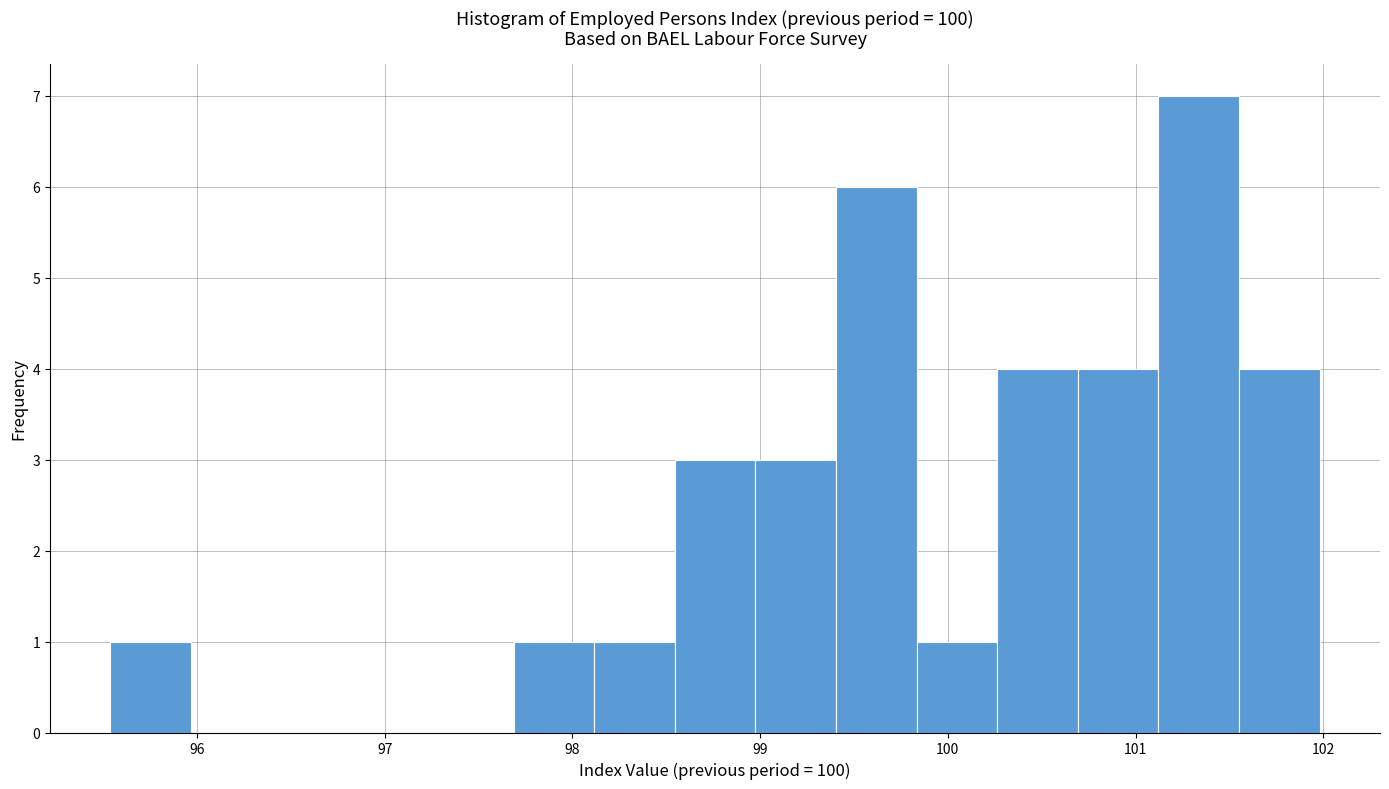

What is the height of the bar covering 99.8 to 100.3 on the x-axis? Neither the bar edges nor the heights are printed on the chart, so give them approximately, as read against the axes.

1